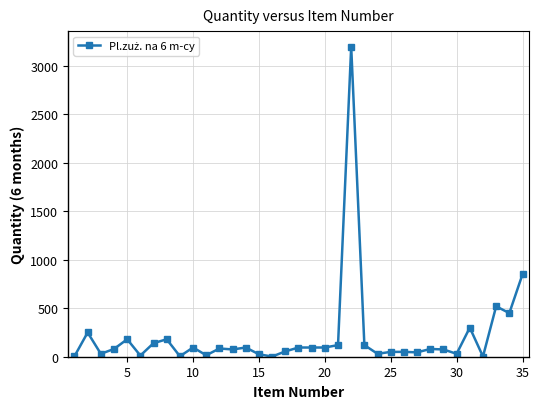

True or false: there are more than 2 points higher than both neighbors.

True